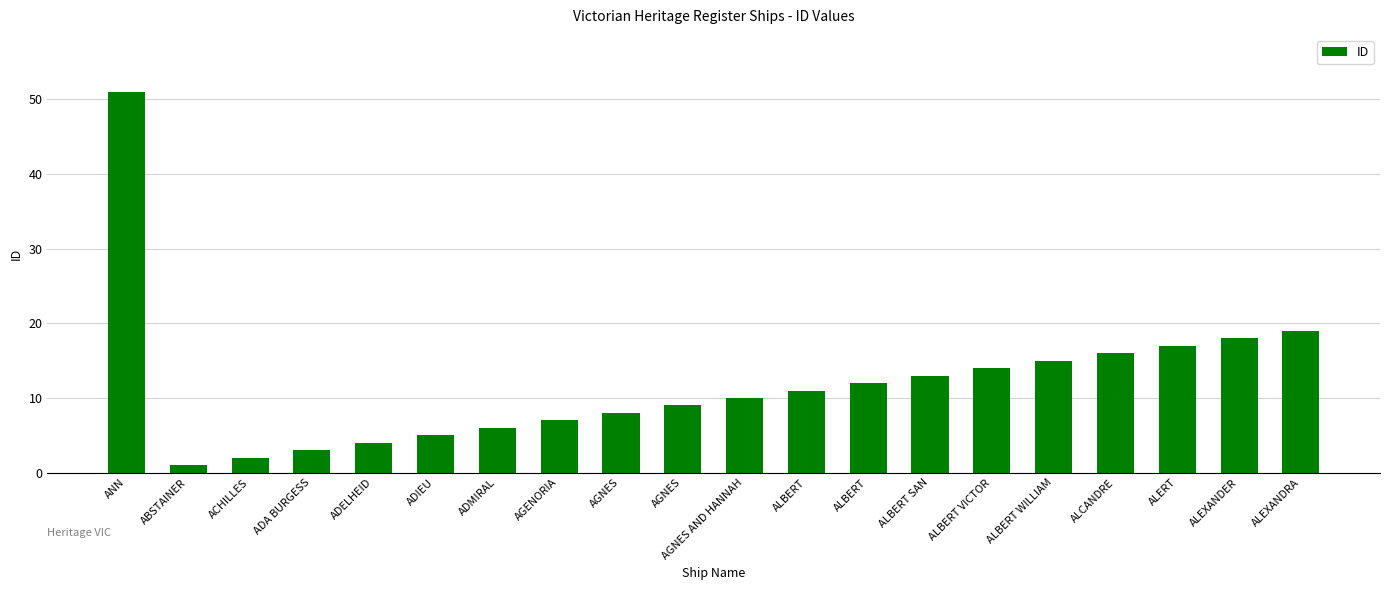

What is the maximum value shown in the chart?

51